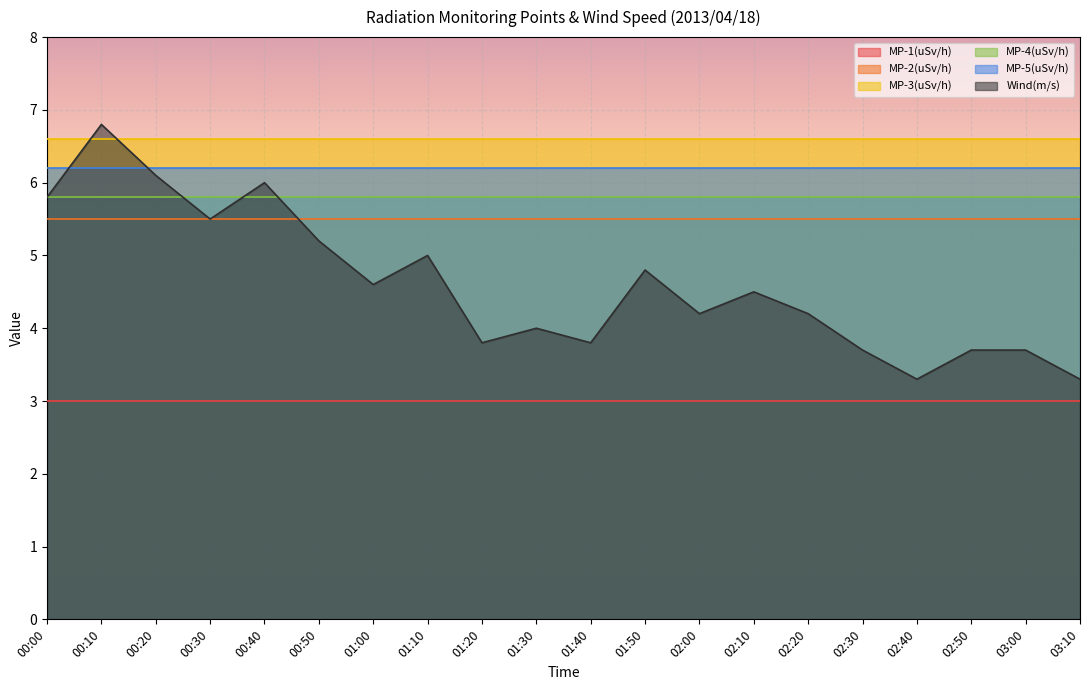

Between 00:50 and 03:10, which series saw the biggest shift?

Wind(m/s)